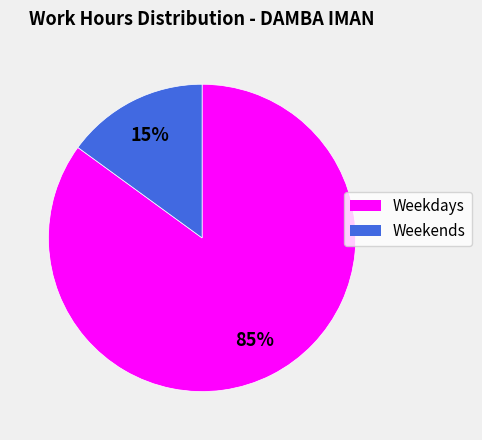

Approximately how many times larger is the value at Weekdays compared to Weekends?

5.7